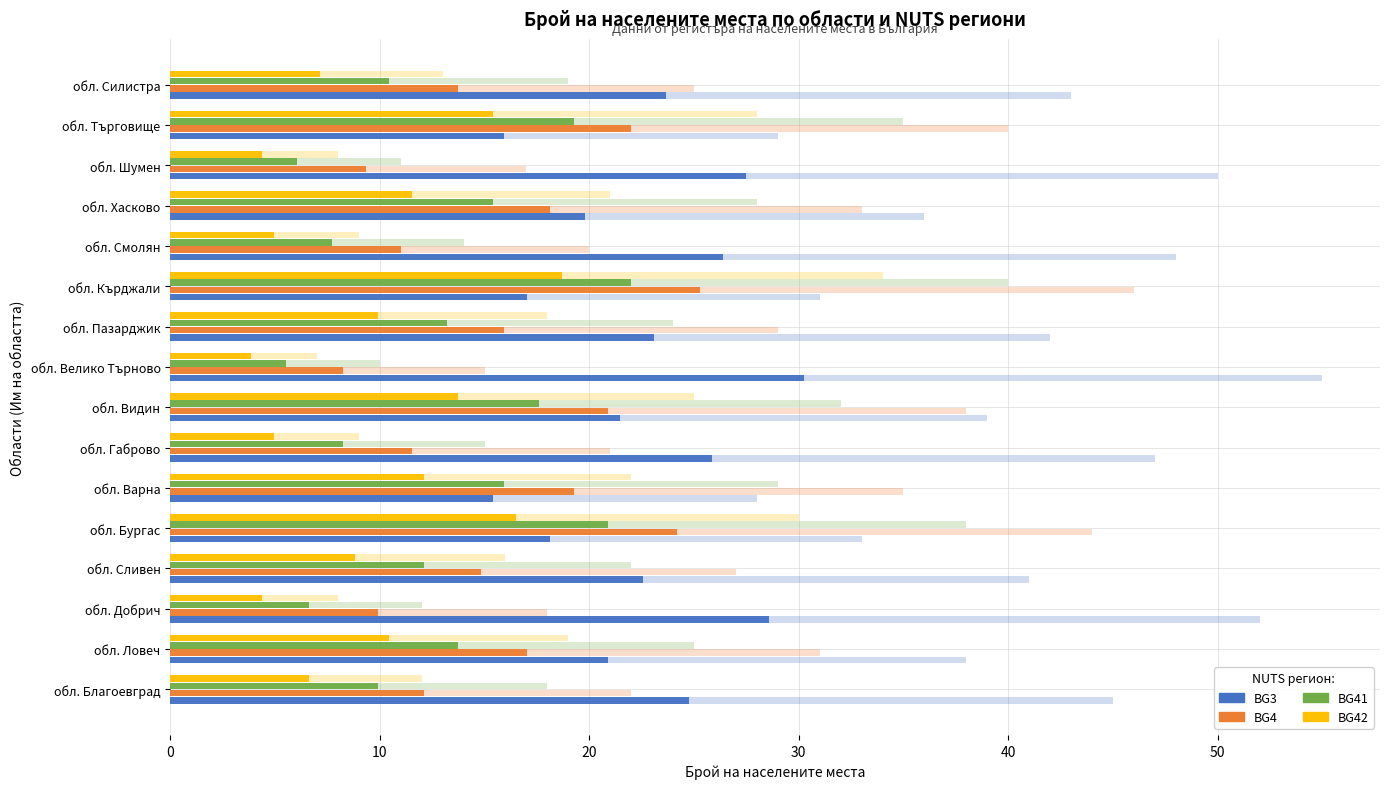

What is the difference between the BG42 values at обл. Хасково and обл. Велико Търново?

7.7